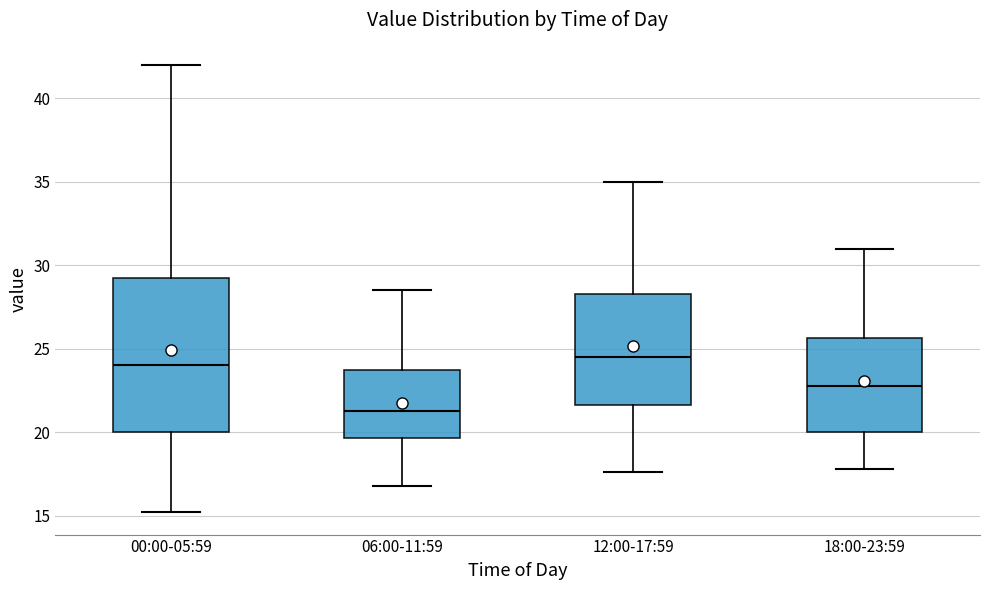

Reading left to right, read every box against the y-axis: the position of its median line, the range the box covers, and the ends of its whiskers. The values are not printed on the chart, so give them approximately, as read against the axis.

00:00-05:59: median 24.0, box 20.0 to 29.5, whiskers 15.0 to 42.0
06:00-11:59: median 21.5, box 19.5 to 23.5, whiskers 17.0 to 28.5
12:00-17:59: median 24.5, box 21.5 to 28.5, whiskers 17.5 to 35.0
18:00-23:59: median 23.0, box 20.0 to 25.5, whiskers 18.0 to 31.0